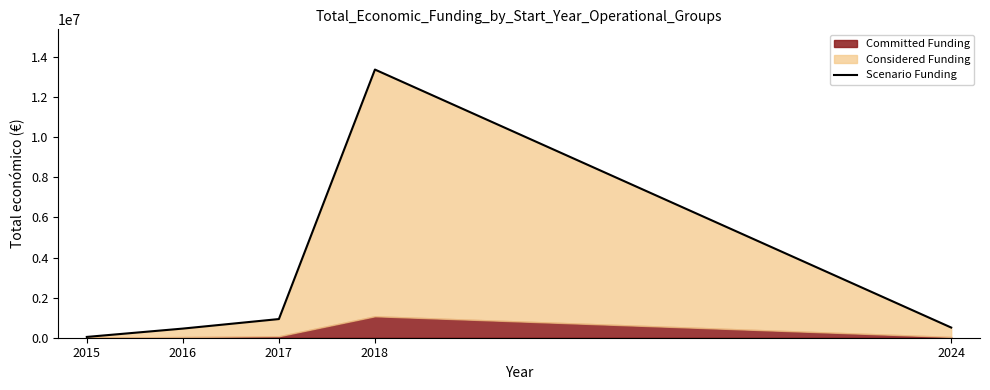

True or false: there are more than 1 points higher than both neighbors.

False